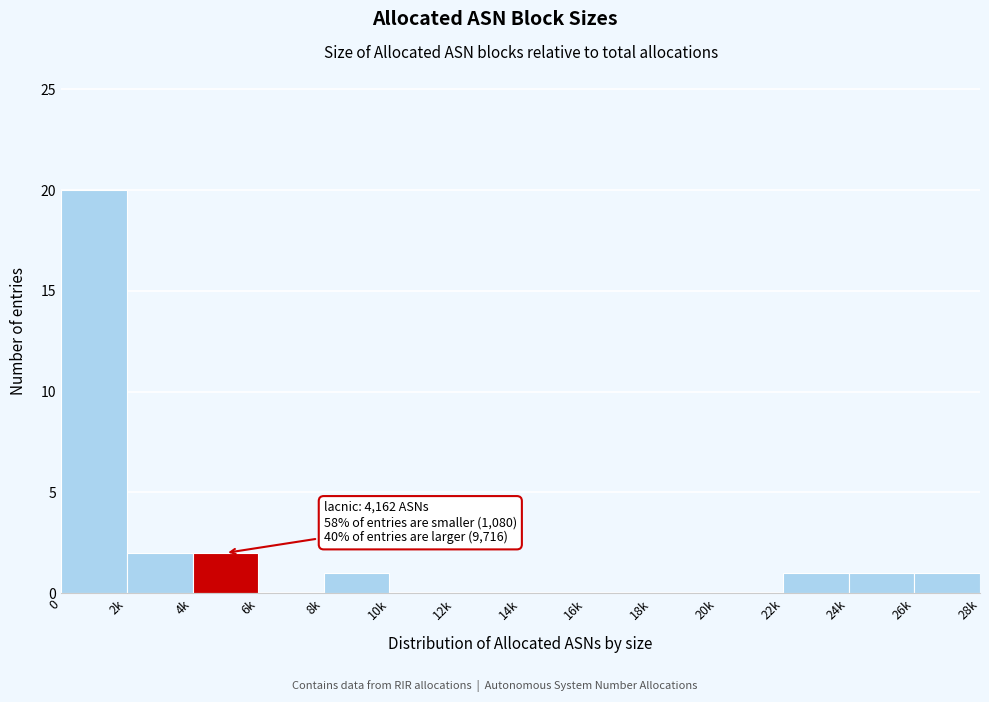

Reading left to right, extract all data points from this chart.

0=20	2k=2	4k=2	6k=0	8k=1	10k=0	12k=0	14k=0	16k=0	18k=0	20k=0	22k=1	24k=1	26k=1